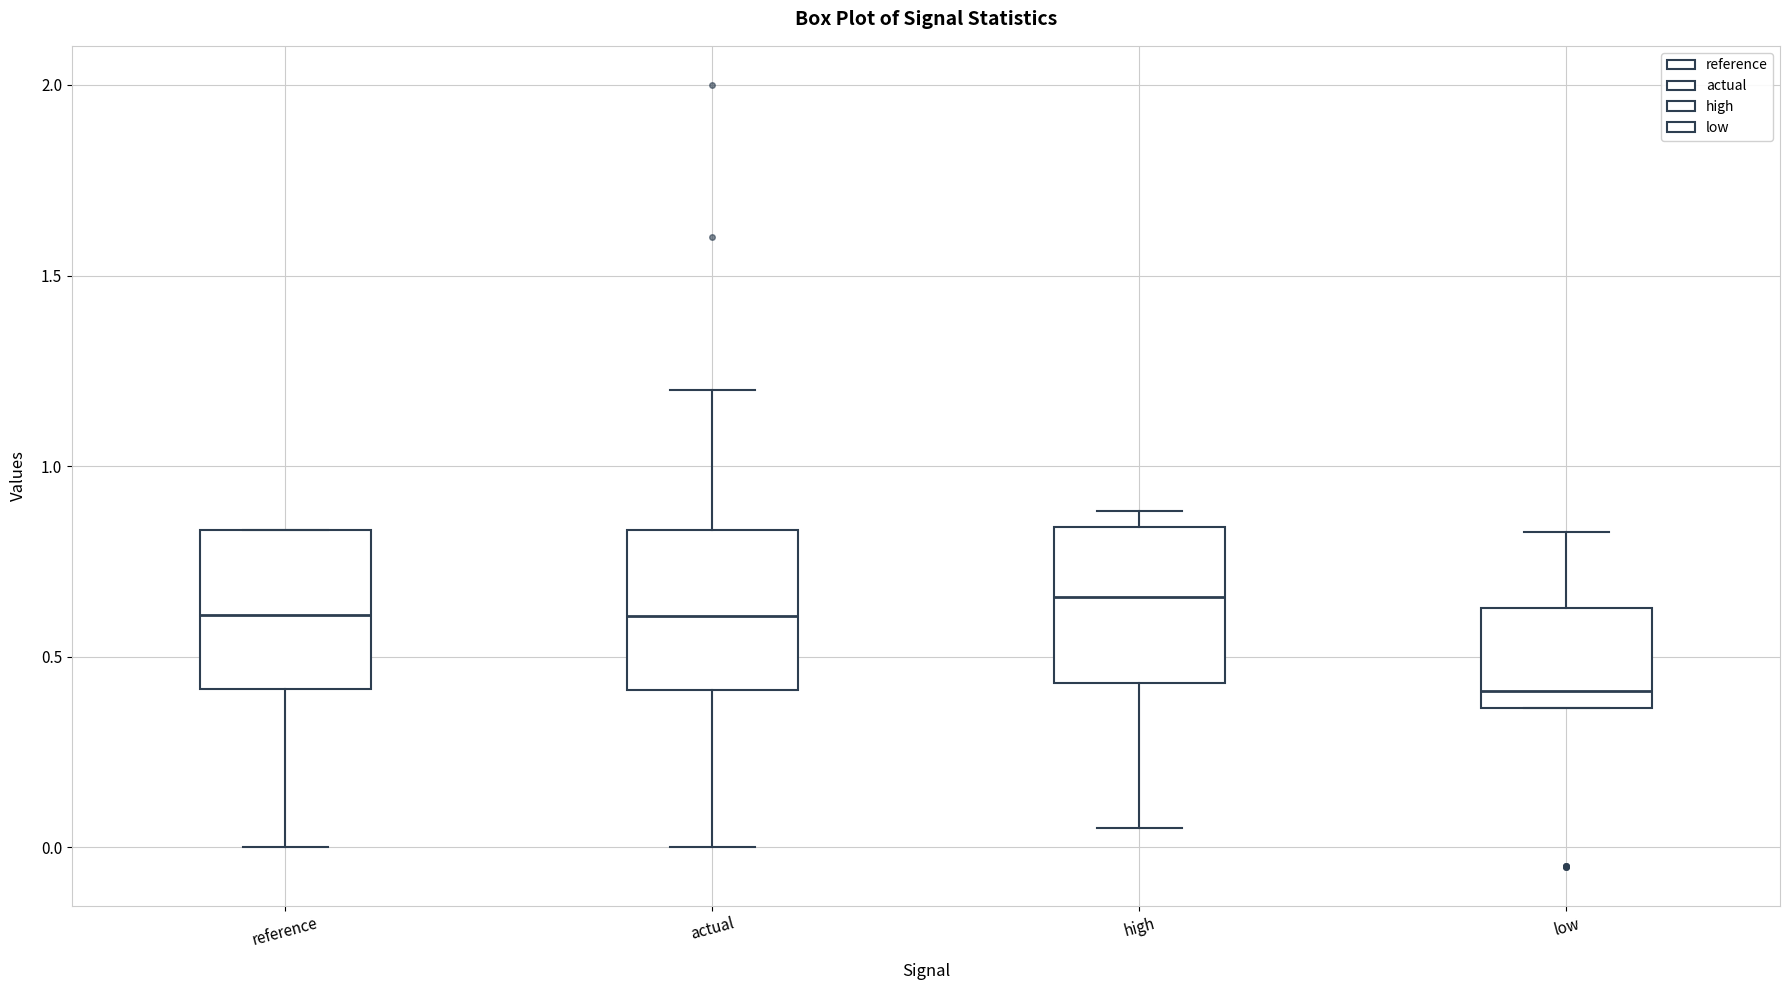

Reading left to right, read every box against the y-axis: the position of its median line, the range the box covers, and the ends of its whiskers. The values are not printed on the chart, so give them approximately, as read against the axis.

reference: median 0.60, box 0.40 to 0.85, whiskers 0.00 to 0.85
actual: median 0.60, box 0.40 to 0.85, whiskers 0.00 to 1.20
high: median 0.65, box 0.45 to 0.85, whiskers 0.05 to 0.90
low: median 0.40, box 0.35 to 0.65, whiskers 0.35 to 0.85